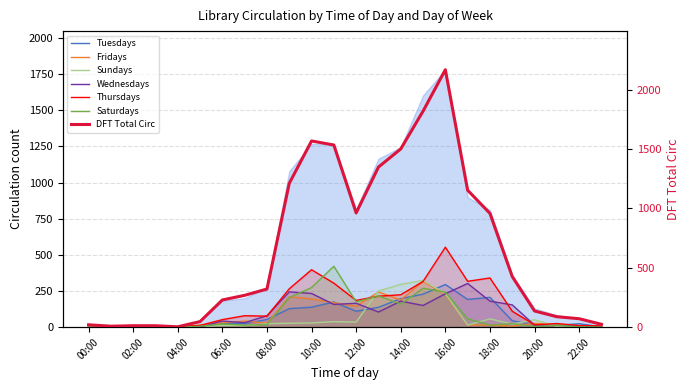

What is the average value of the Saturdays series?

89